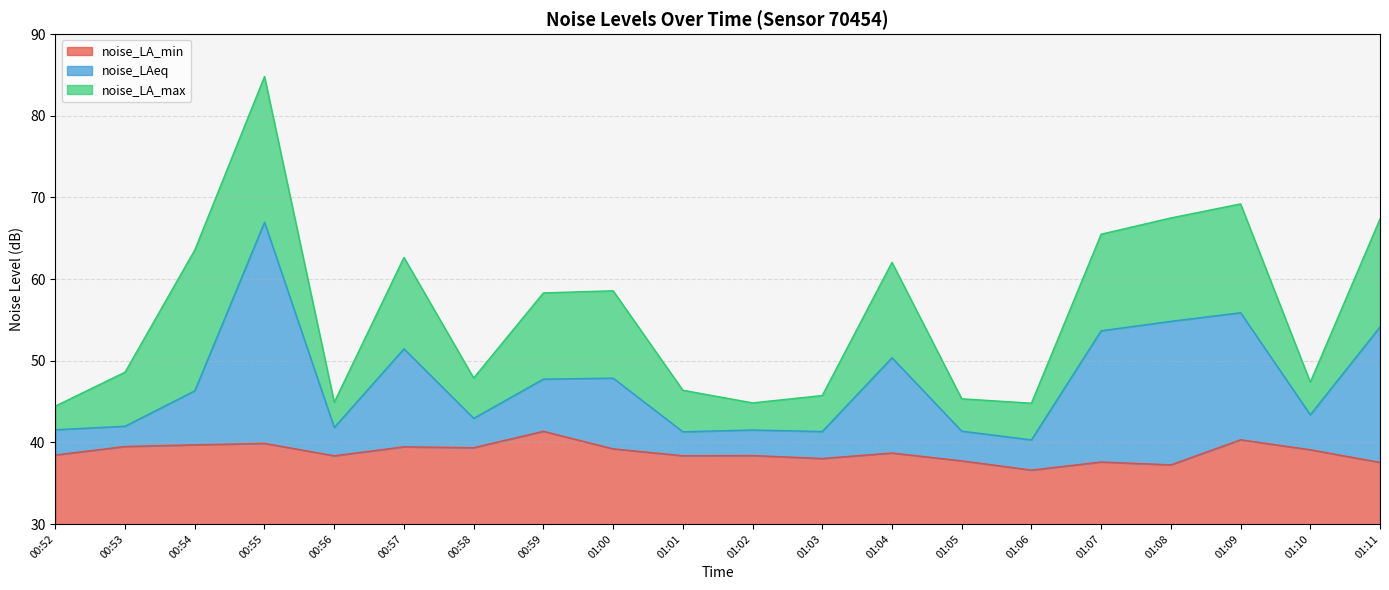

Between 00:54 and 01:06, which series saw the biggest shift?

noise_LA_max